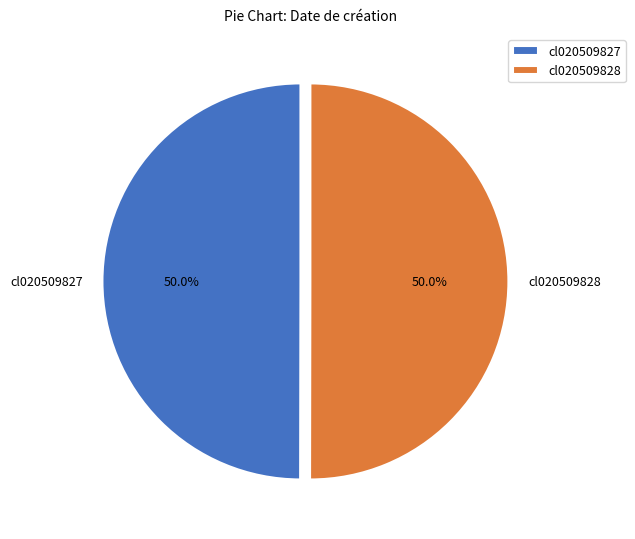

What portion of the pie excludes cl020509827?

50.0%